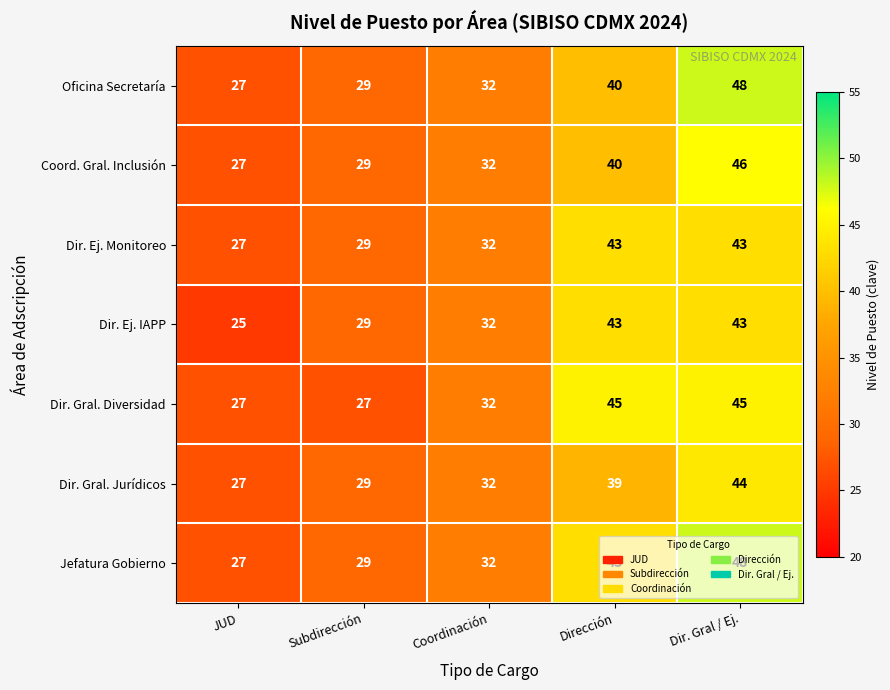

What is the average value of the Dir. Ej. IAPP series?

34